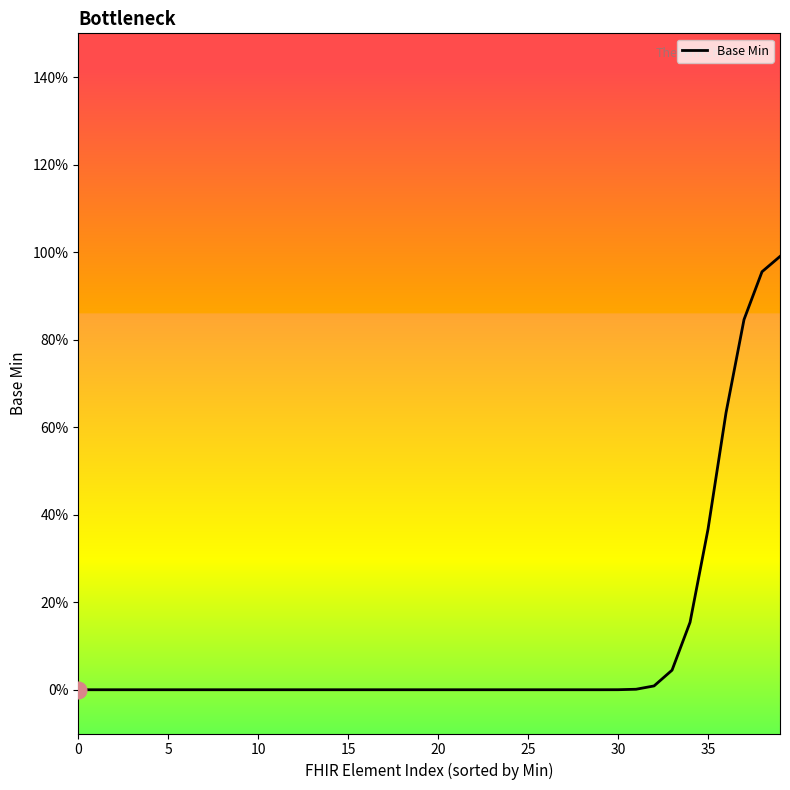

Does the chart display data point markers on the line(s)?

No